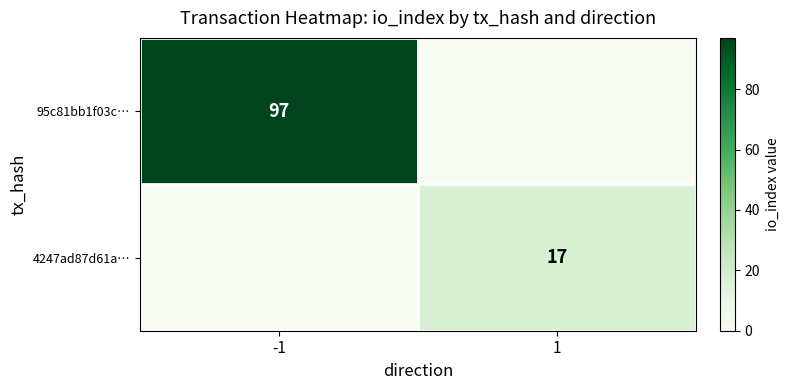

Is it true that 95c81bb1f03c… equals 61 at -1?

False